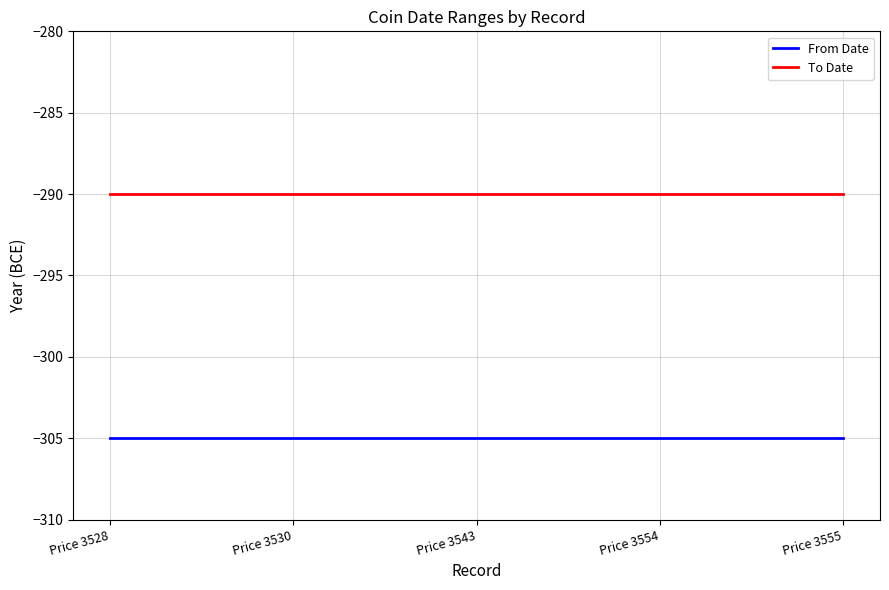

True or false: From Date and To Date intersect in this chart.

False